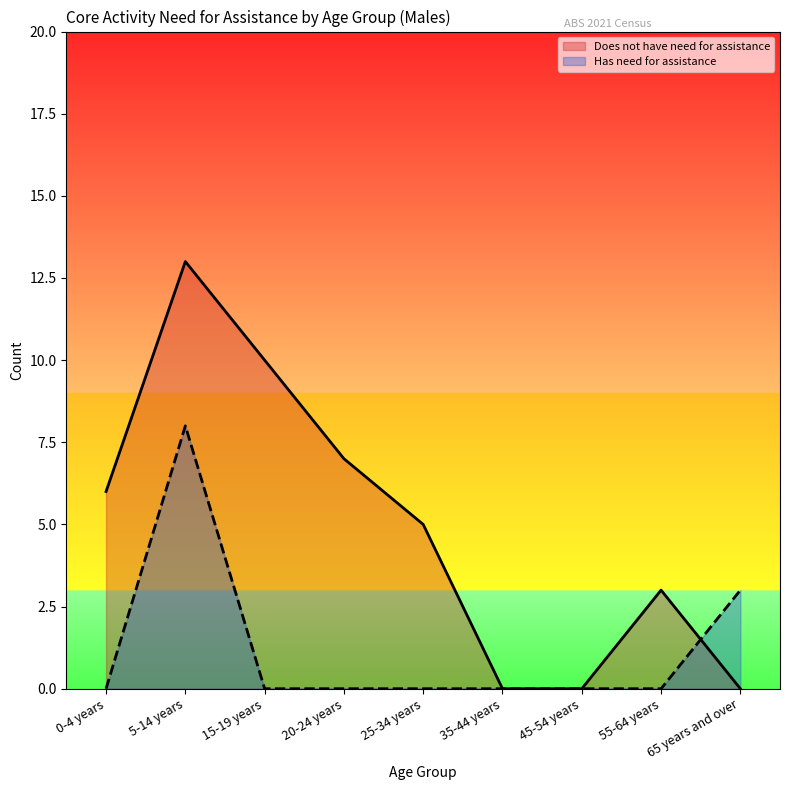

How many lines are shown in the chart?

2